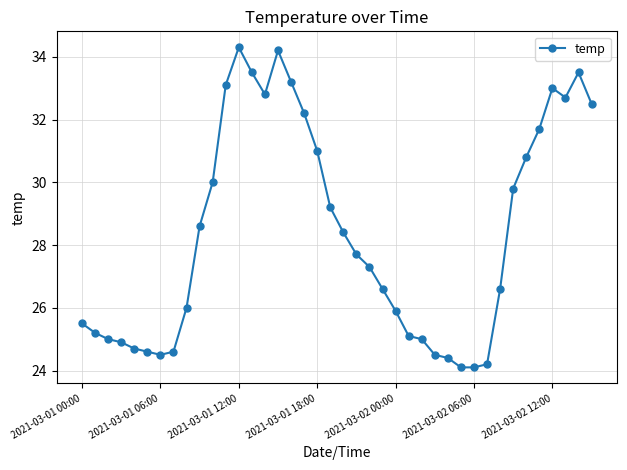

True or false: the data has more than 0 interior local peaks.

True